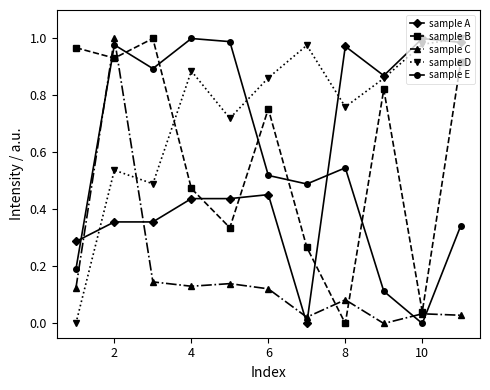

How many lines are shown in the chart?

5